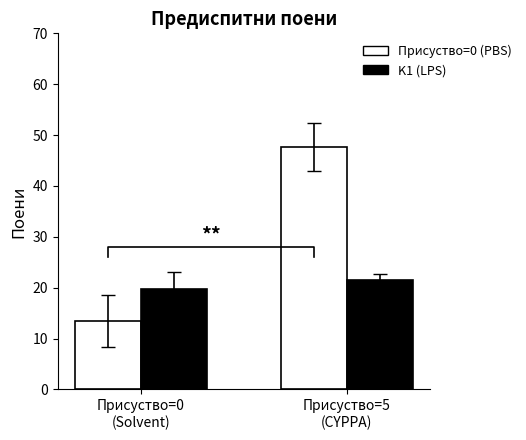

List the series in order of their peak value, lowest first.

K1 (LPS), Присуство=0 (PBS)